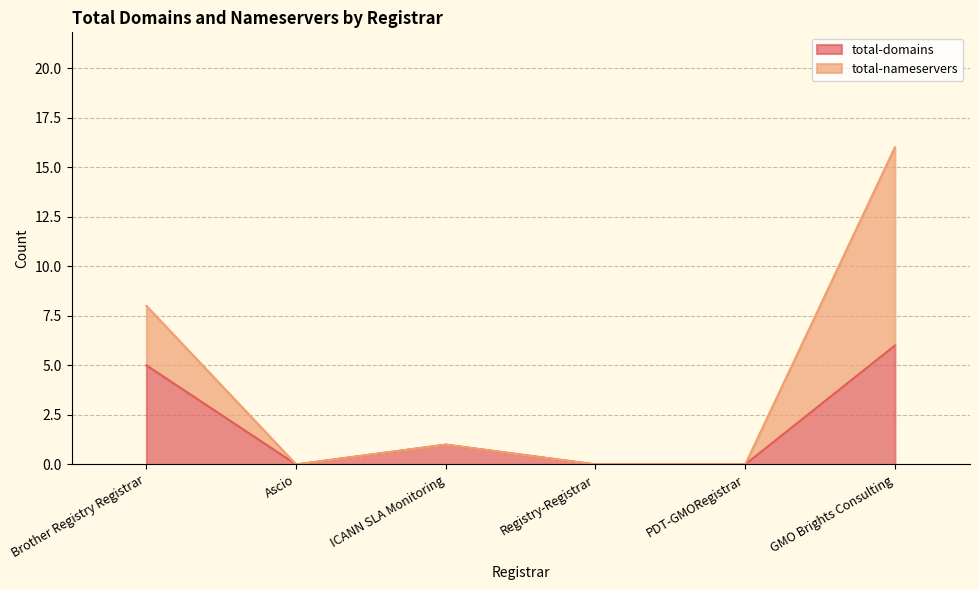

Which series has the largest total across all categories?

total-nameservers